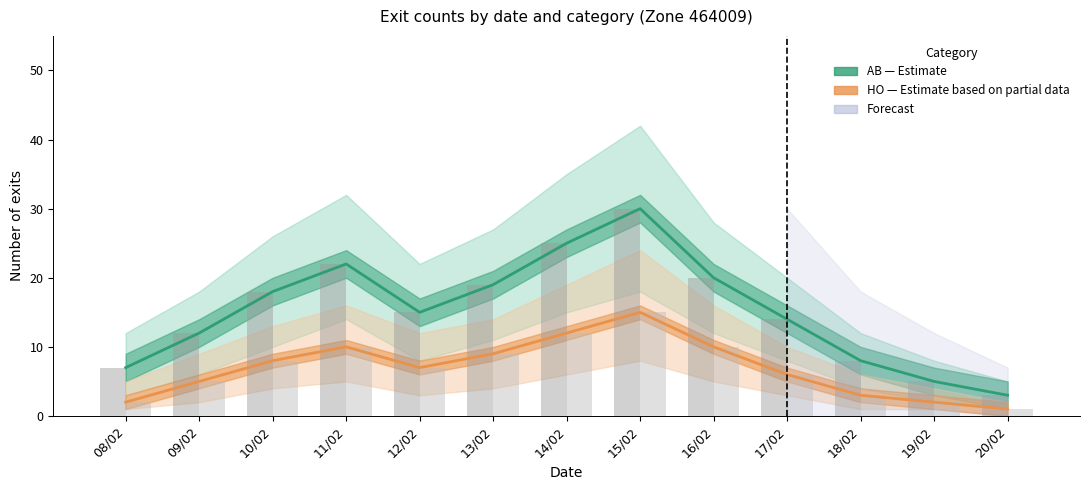

What is the sum of the HO (Estimate based on partial data) values at 15/02 and 13/02?

24